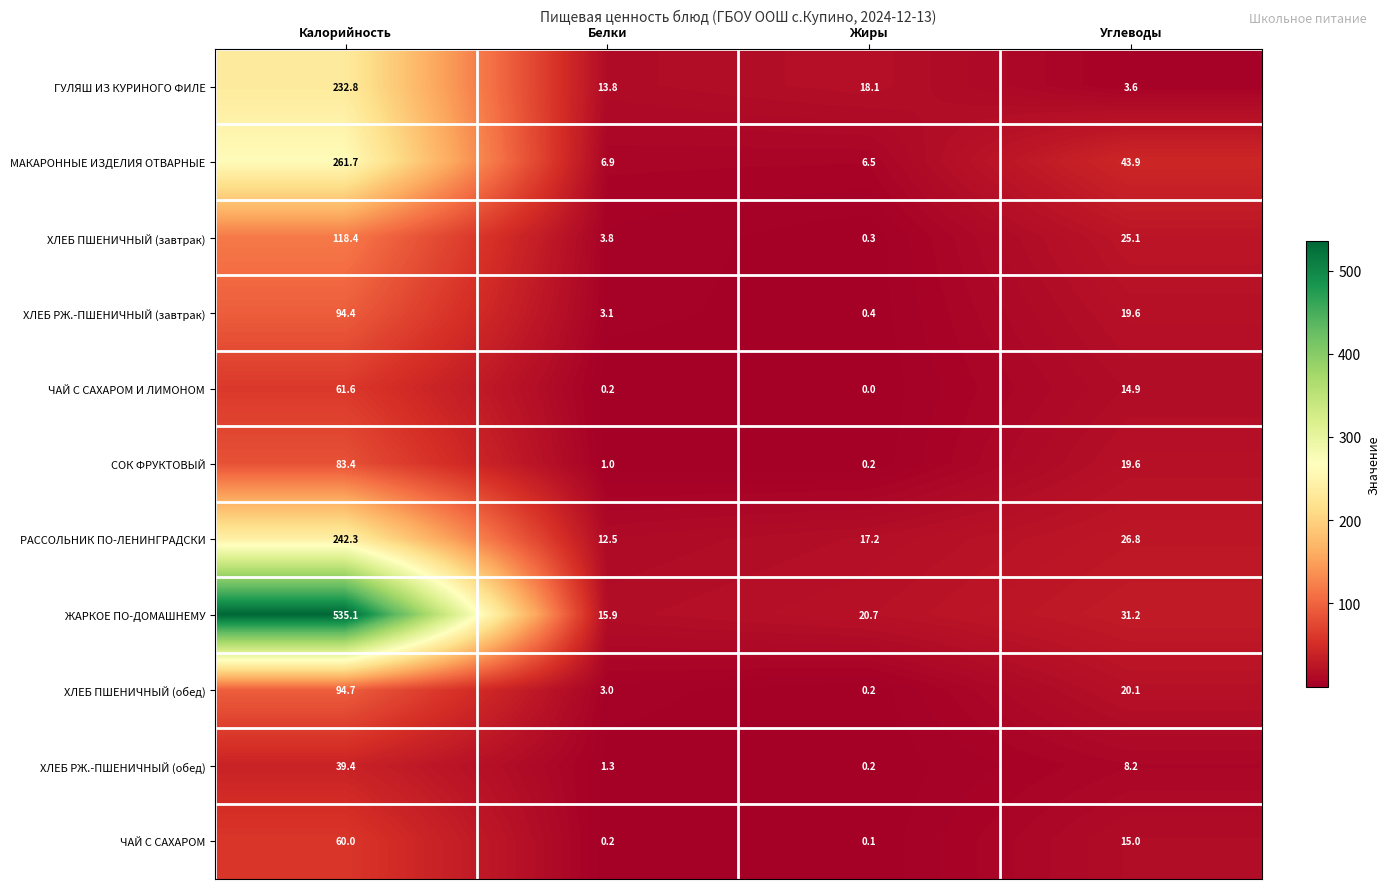

What is the difference between the СОК ФРУКТОВЫЙ values at Жиры and Углеводы?

19.4